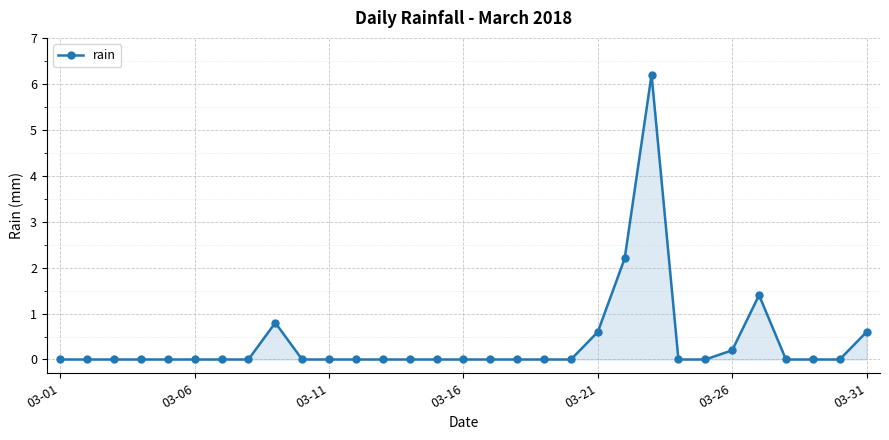

Does the chart have visible grid lines?

Yes